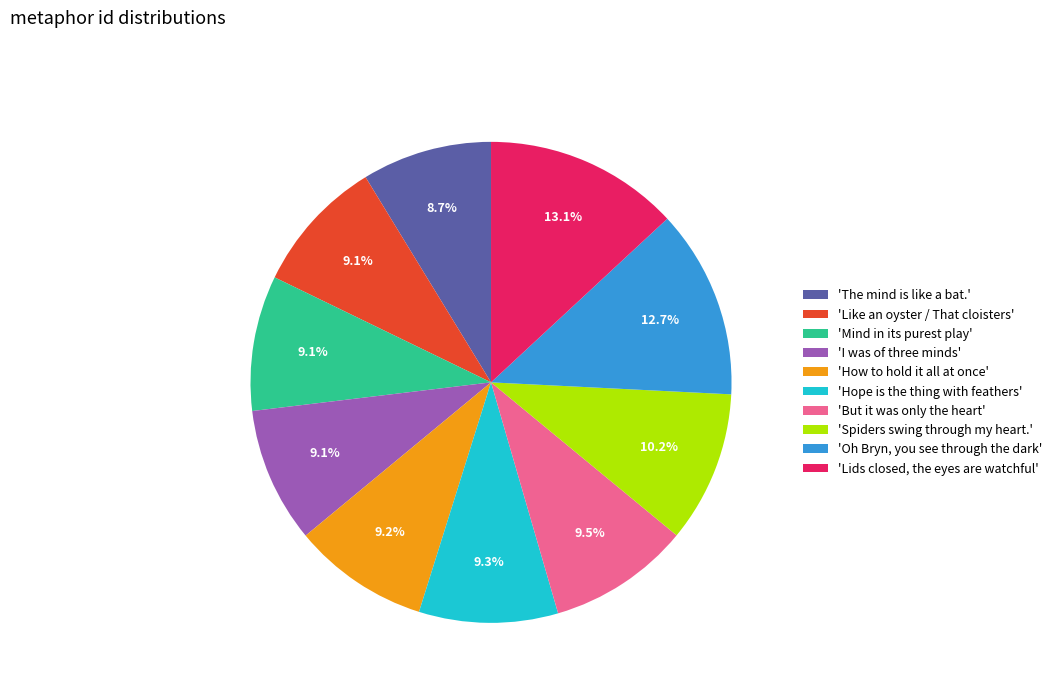

What percentage do 'Spiders swing through my heart.' and 'I was of three minds' together represent?

19.3%